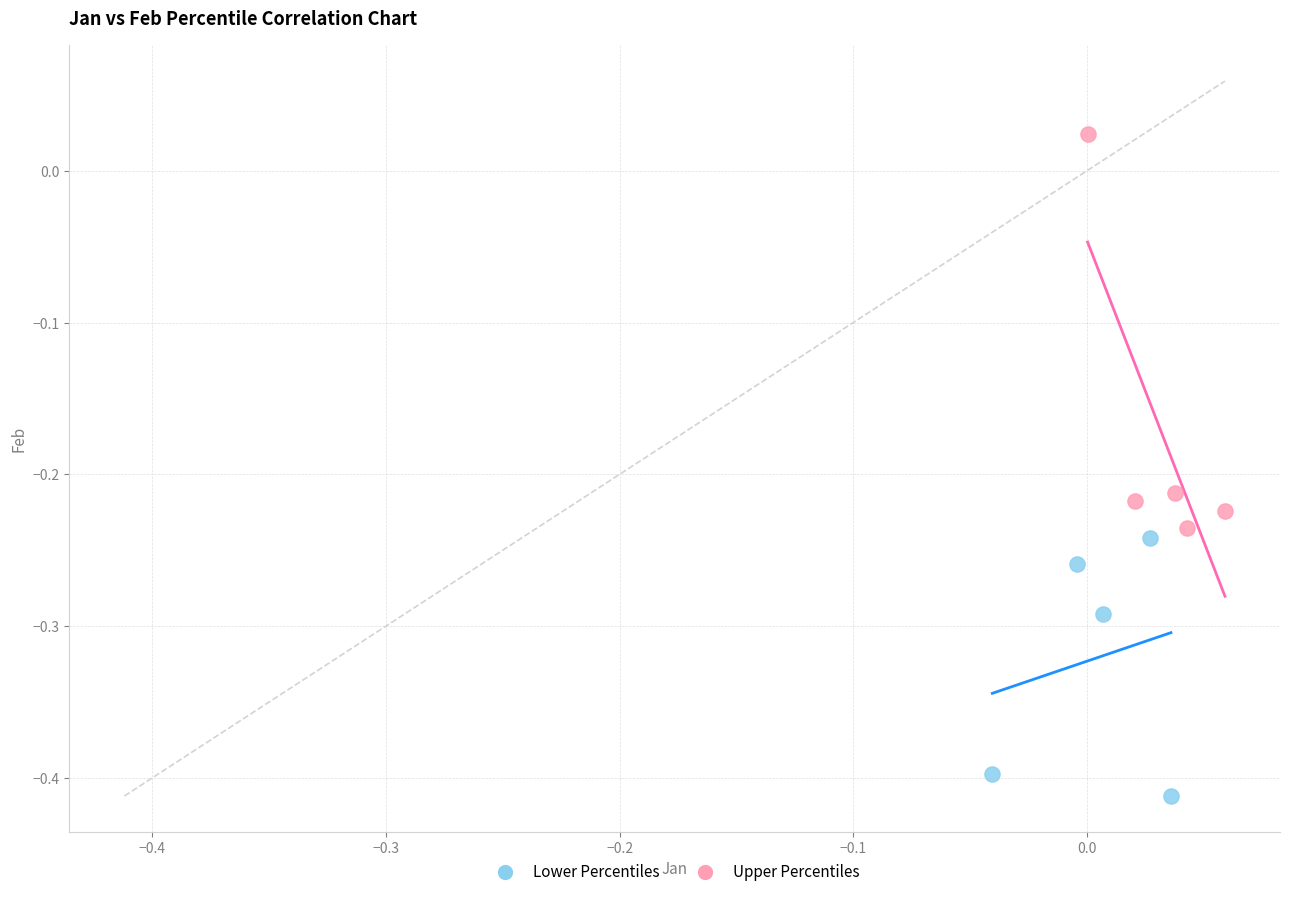

Which series has the widest spread of Y values?

Upper Percentiles